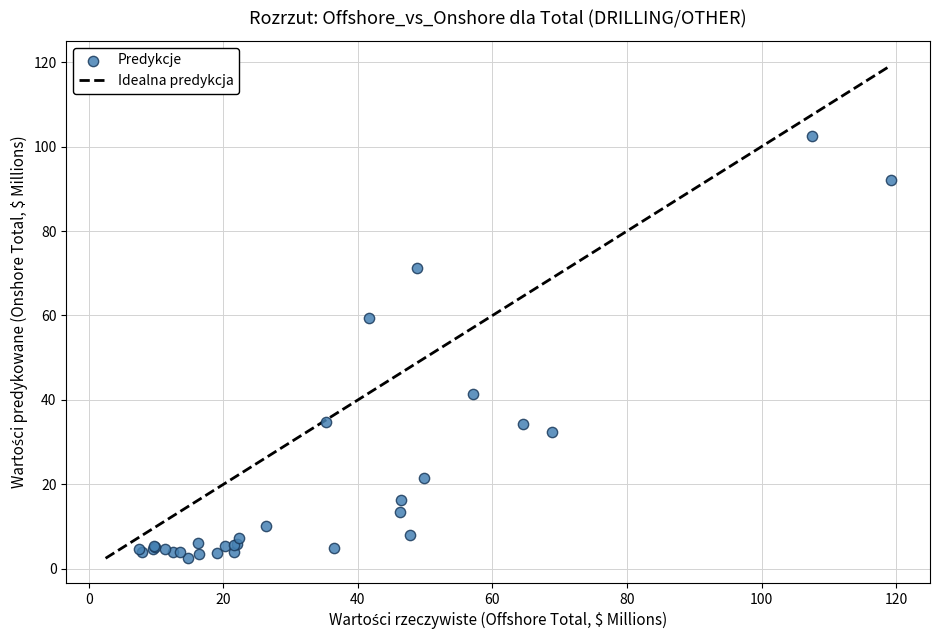

What Y value in the scatter plot is closest to 52?

59.4